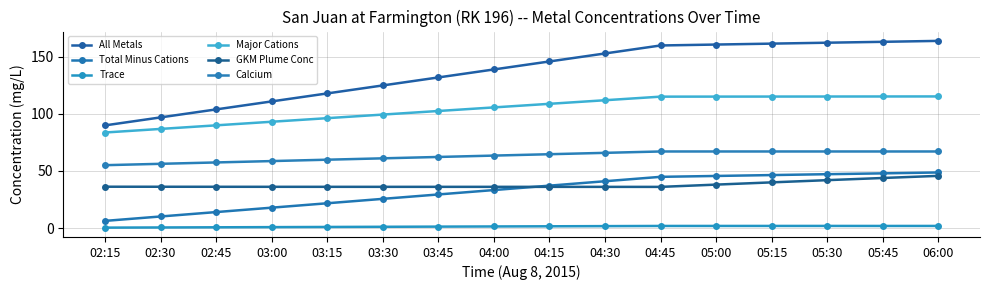

Does the chart have visible grid lines?

Yes